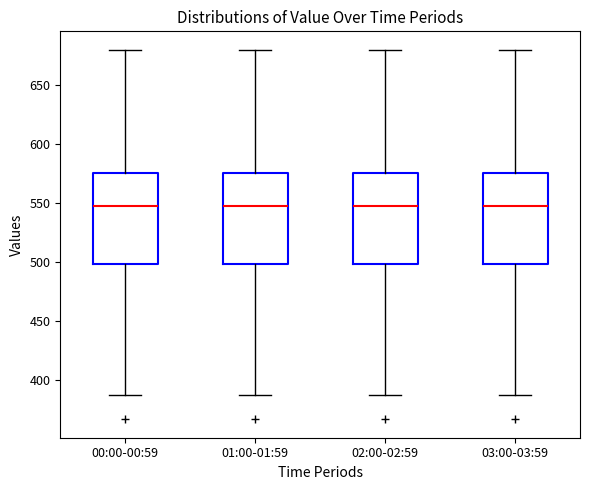

Reading left to right, transcribe this box plot: for each box, give where its median line is, the range the box spans, and where its two whiskers end, as read against the y-axis. The values are not printed on the chart, so give them approximately, as read against the axis.

00:00-00:59: median 545, box 500 to 575, whiskers 385 to 680
01:00-01:59: median 545, box 500 to 575, whiskers 385 to 680
02:00-02:59: median 545, box 500 to 575, whiskers 385 to 680
03:00-03:59: median 545, box 500 to 575, whiskers 385 to 680